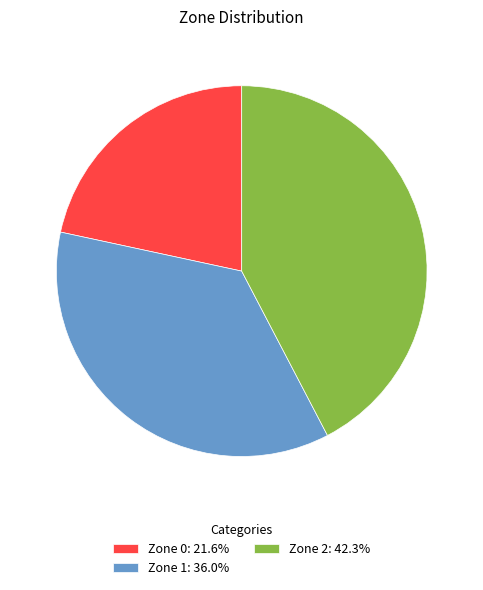

What is the ratio of the value at Zone 1: 36.0% to the value at Zone 0: 21.6%?

1.7